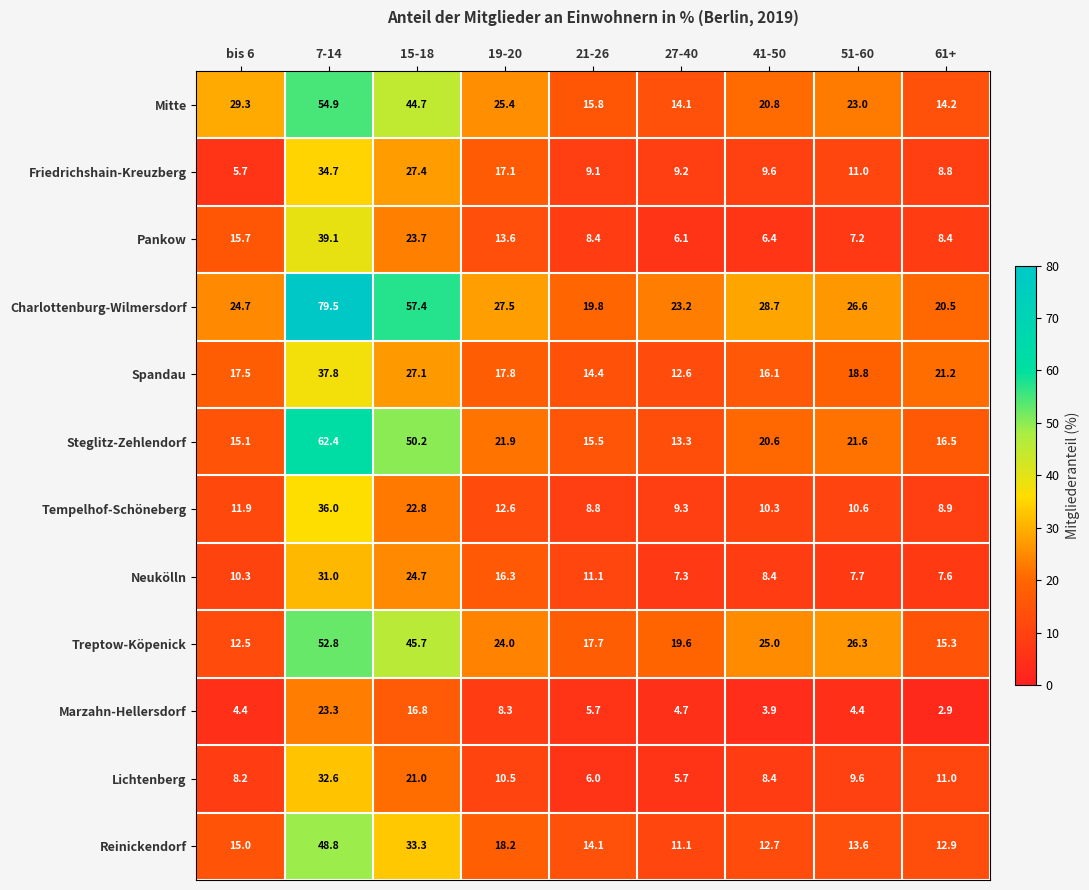

What is the sum of all Mitte values?

242.2